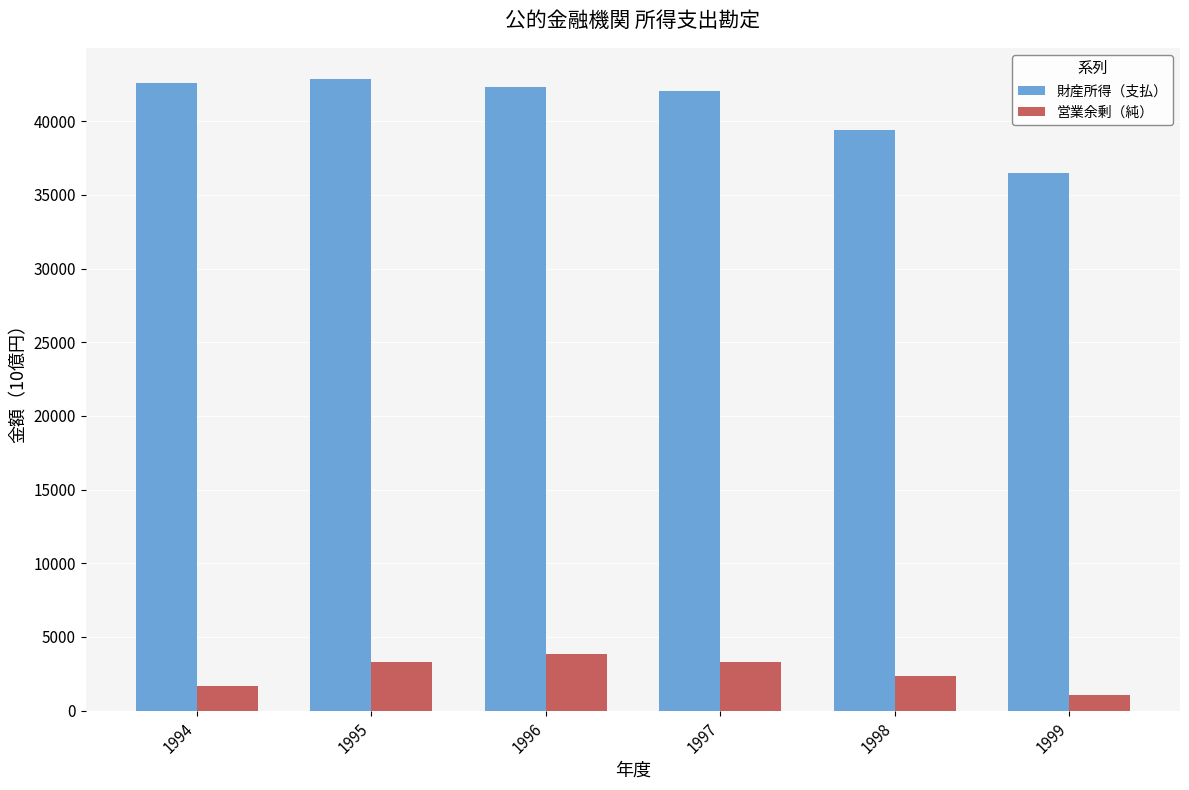

What are all the series names shown in the legend?

財産所得（支払）, 営業余剰（純）